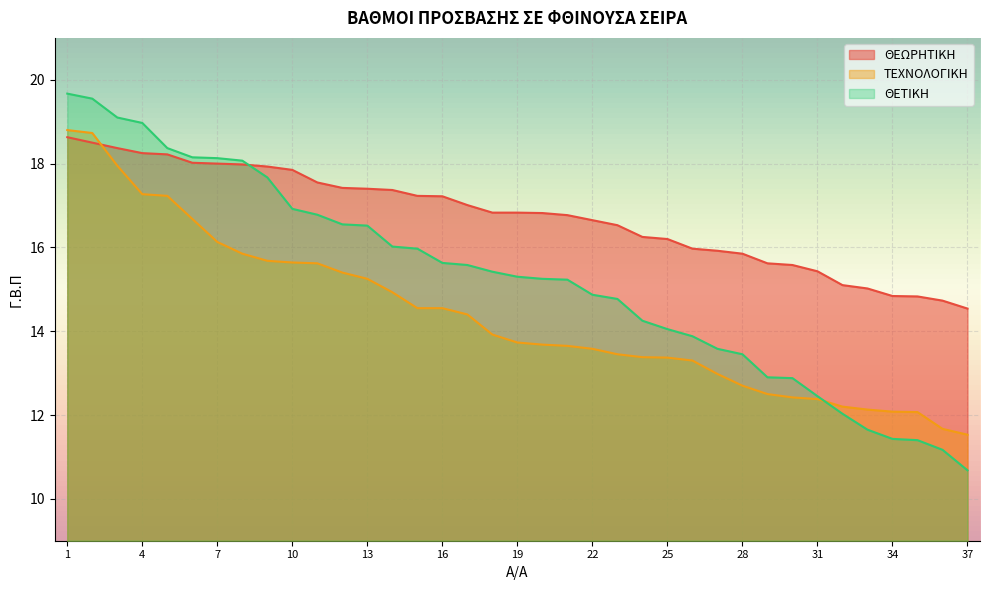

What is the approximate value of ΘΕΩΡΗΤΙΚΗ at 33?

15.0